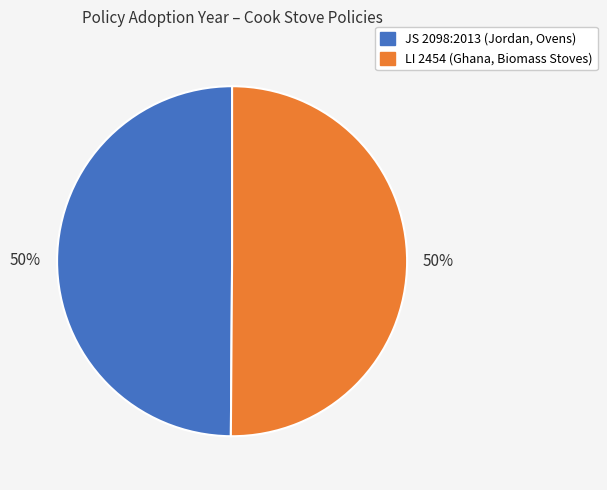

To the nearest percent, what is the average slice percentage?

50%